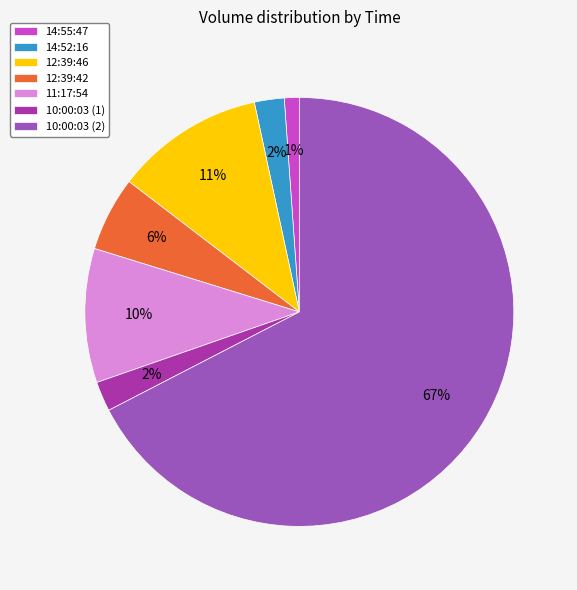

Between 12:39:42 and 14:55:47, which is larger?

12:39:42